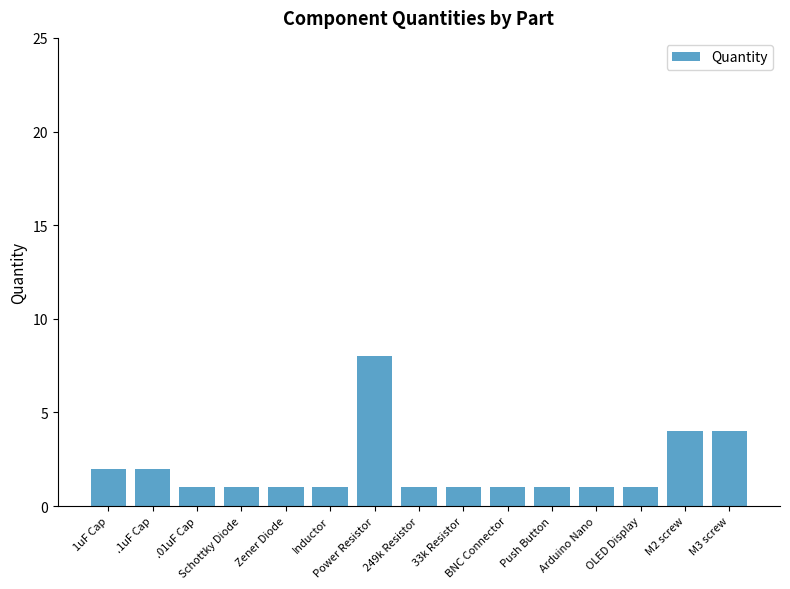

What is the label of the 8th bar from the right?

249k Resistor